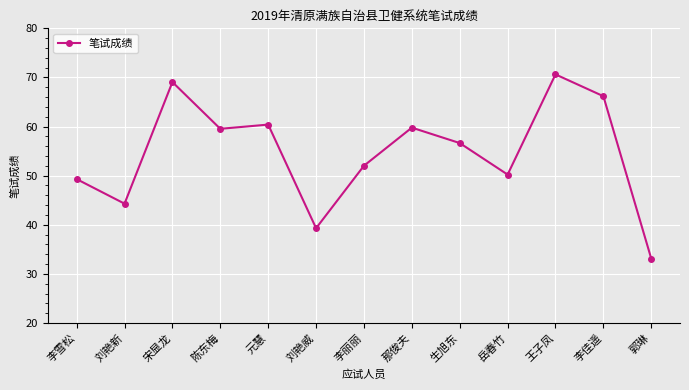

Which has a higher value, 刘艳新 or 郭琳?

刘艳新